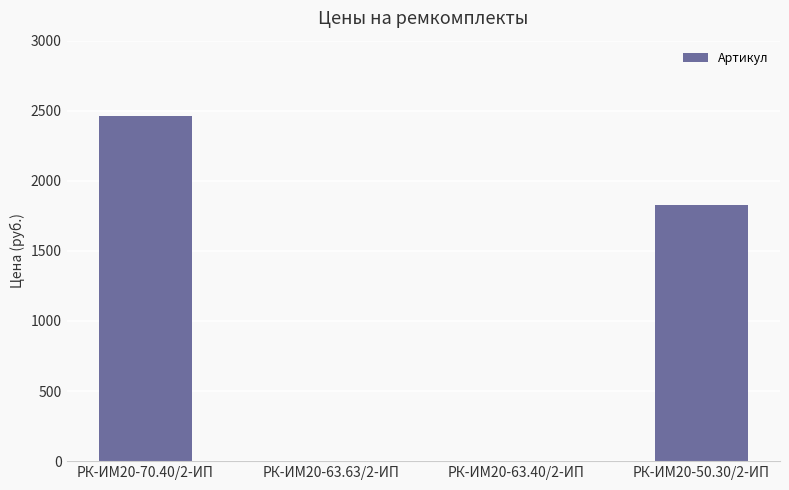

At which category does the chart reach its peak across all series?

РК-ИМ20-70.40/2-ИП